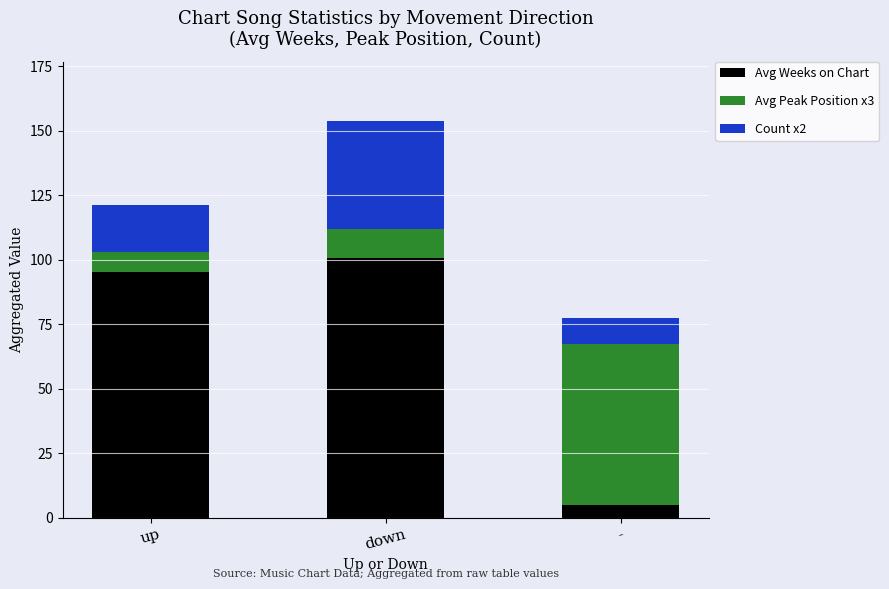

What is the sum of the Avg Weeks on Chart values at down and up?

195.8